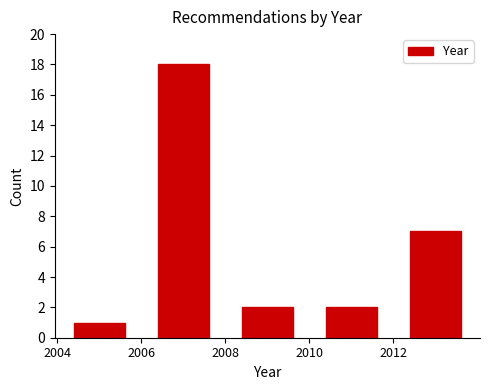

What is the height of the bar covering 2010 to 2012 on the x-axis? The values are not printed on the chart, so give them approximately, as read against the axis.

2